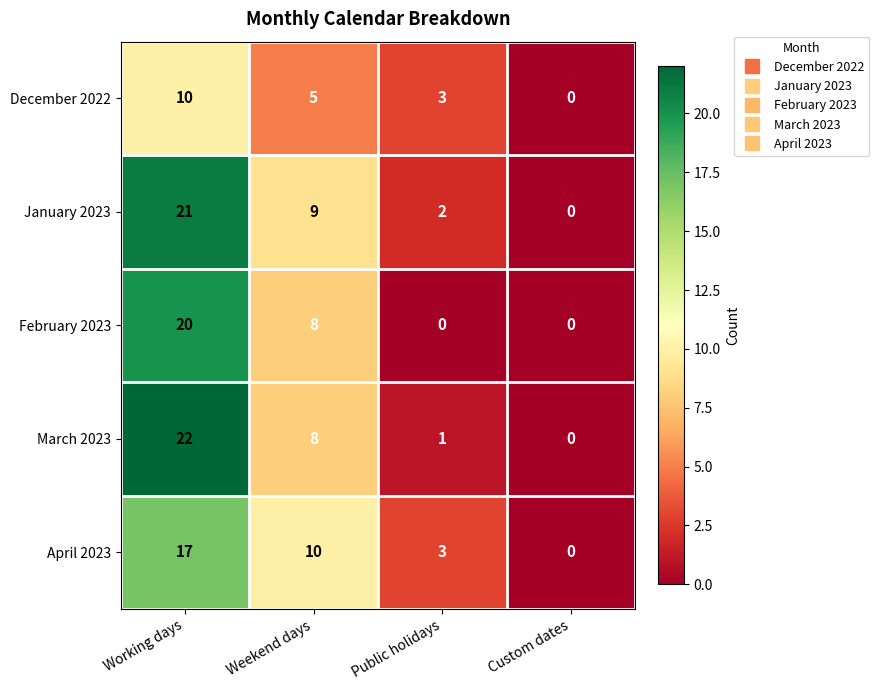

List the series in order of their peak value, highest first.

March 2023, January 2023, February 2023, April 2023, December 2022